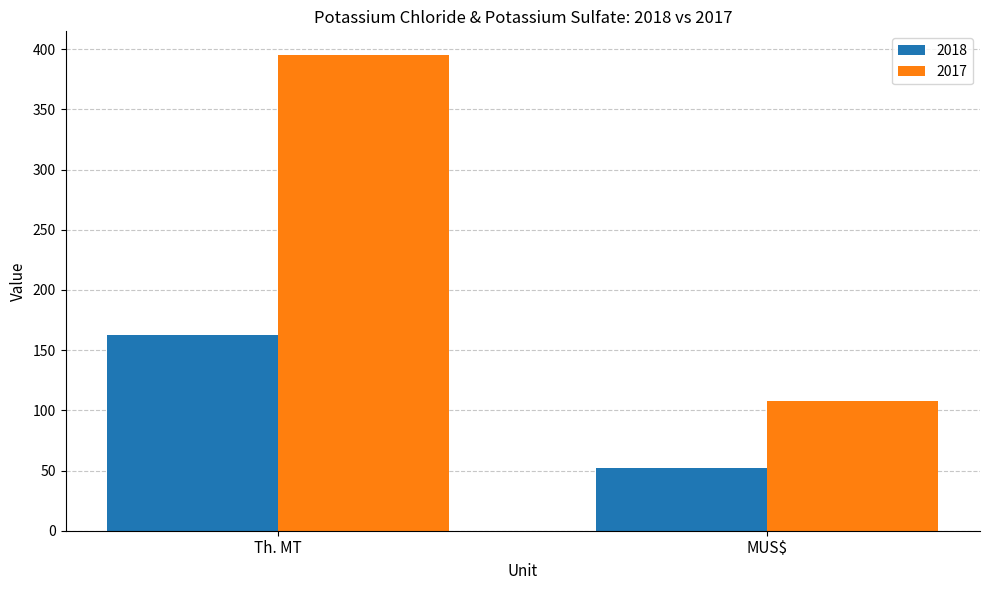

Which series has the widest spread of values?

2017